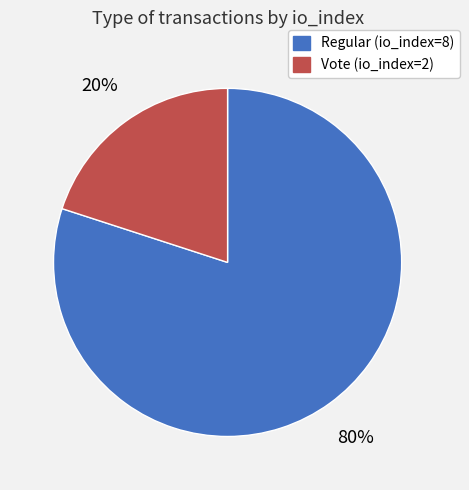

What is the smallest slice in the pie chart?

Vote (io_index=2)